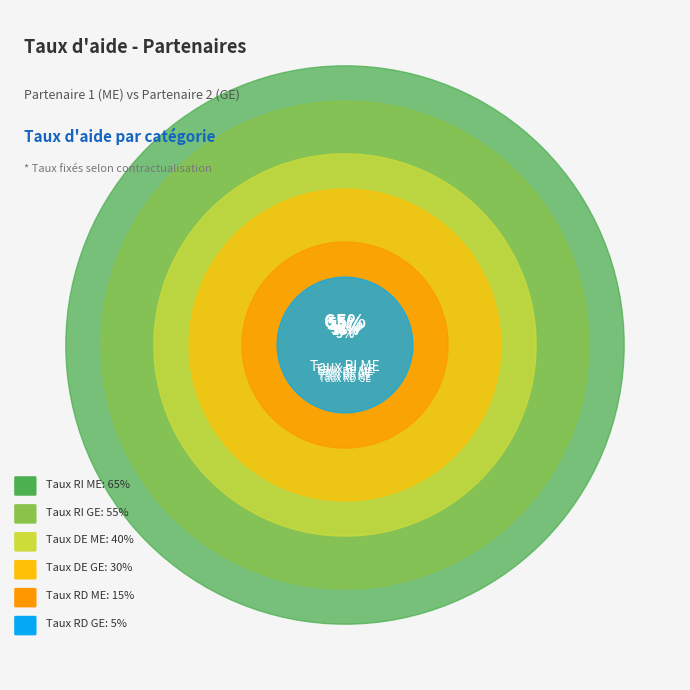

What is the largest slice in the pie chart?

Taux RI ME